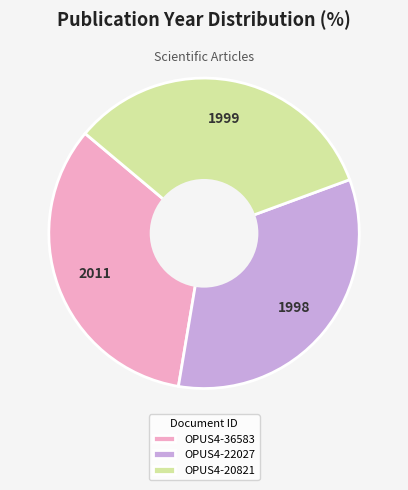

Is it true that OPUS4-22027 is 33% of the pie?

True